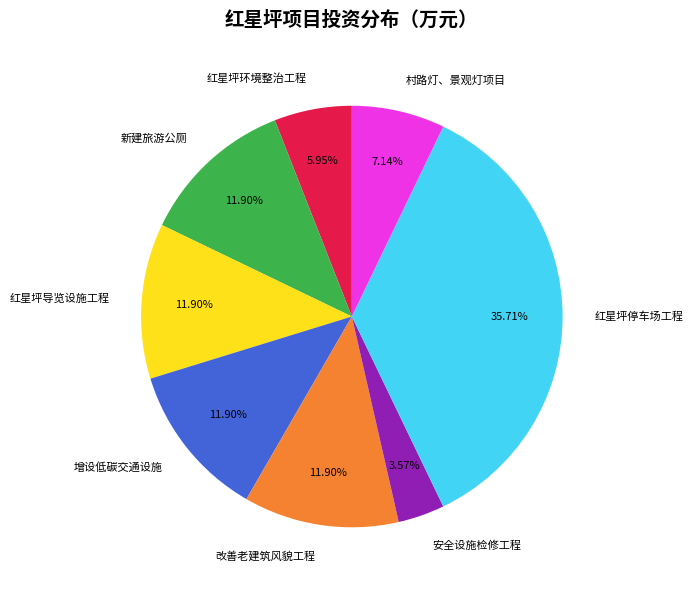

To the nearest percent, what percentage of the pie is 增设低碳交通设施?

12%